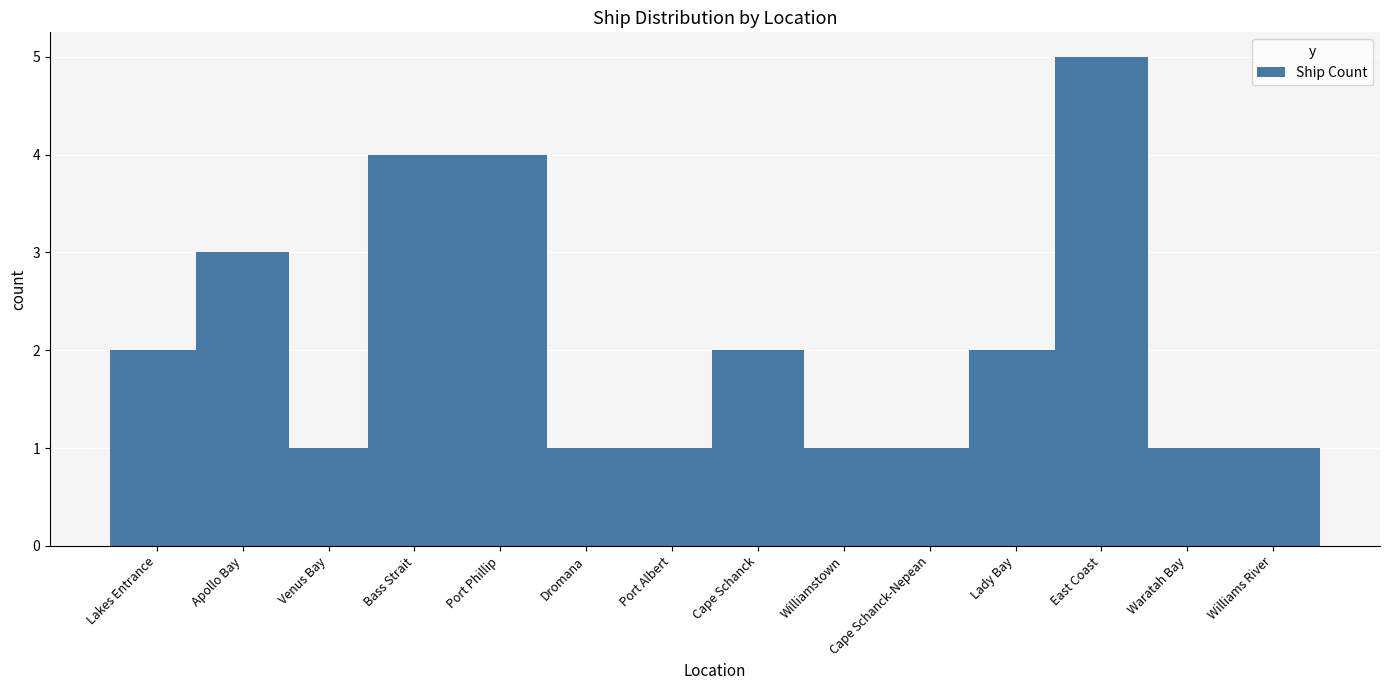

What is the sum of the values at Williams River and Apollo Bay?

4